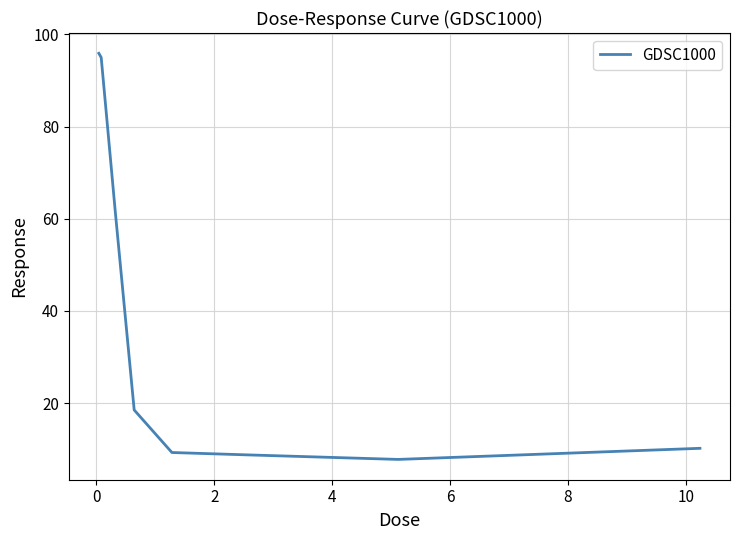

What is the greatest value displayed?

95.9